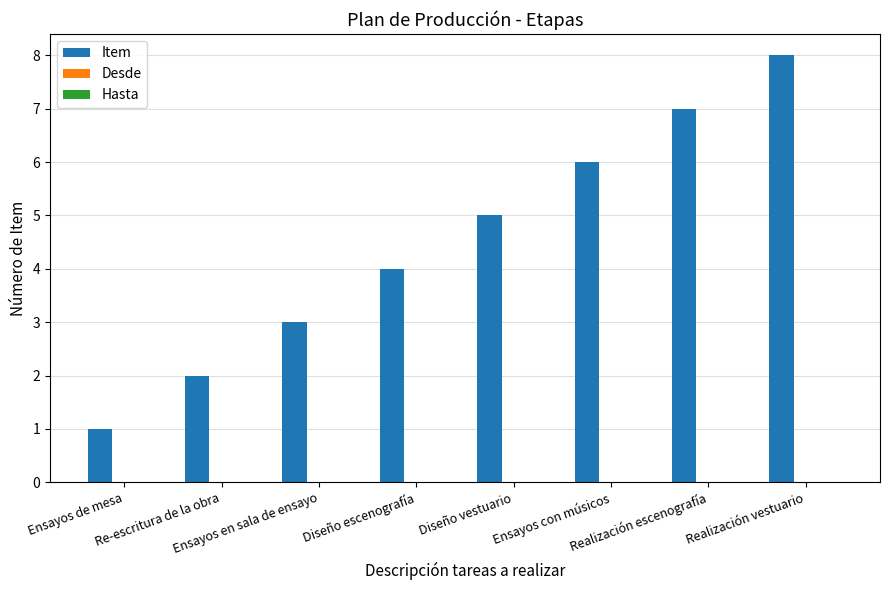

What is the sum of all values?

36